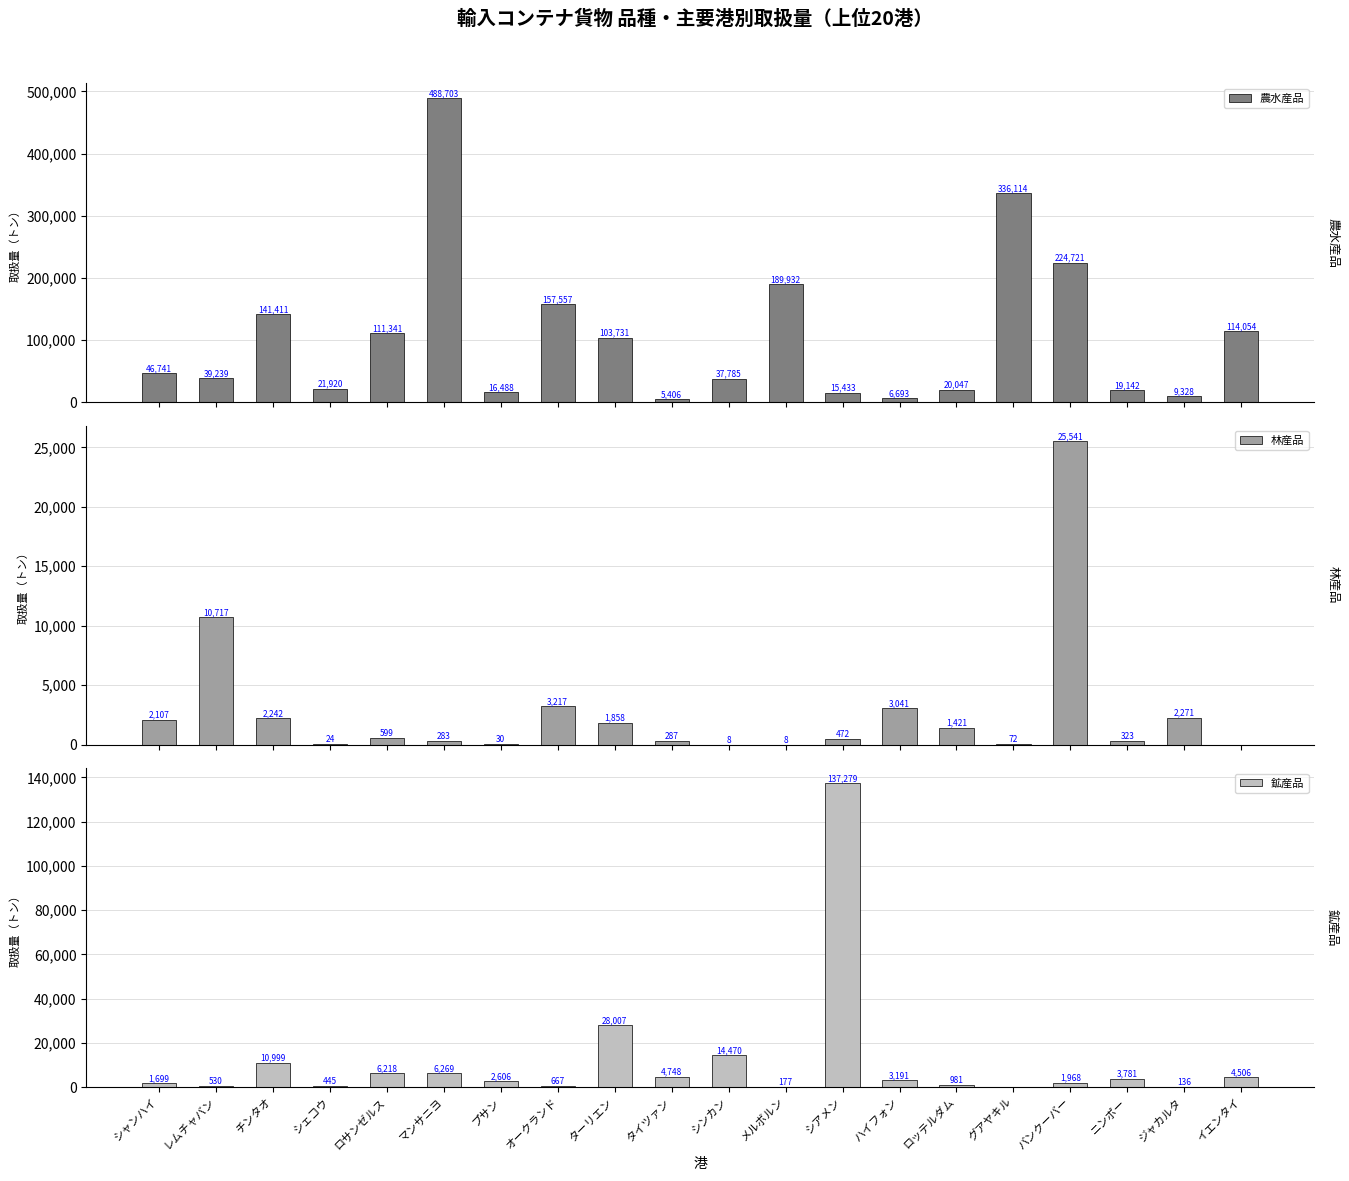

At which category is the sum across all series the highest?

マンサニヨ